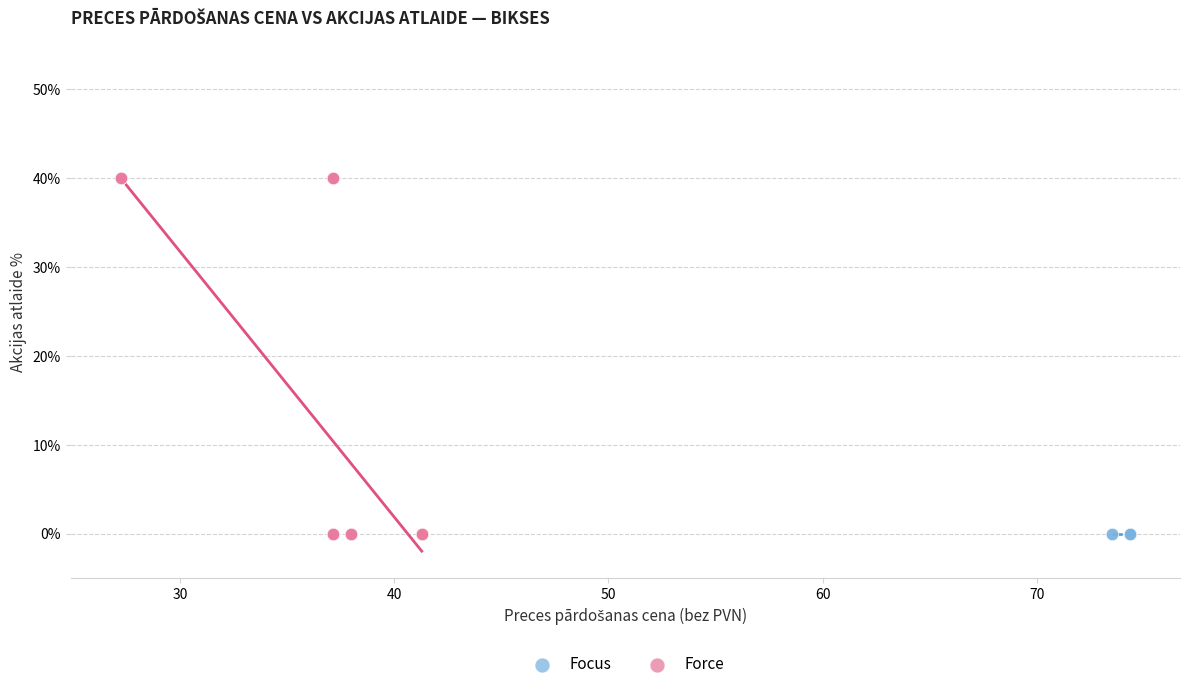

Which series contains the highest Y value?

Force